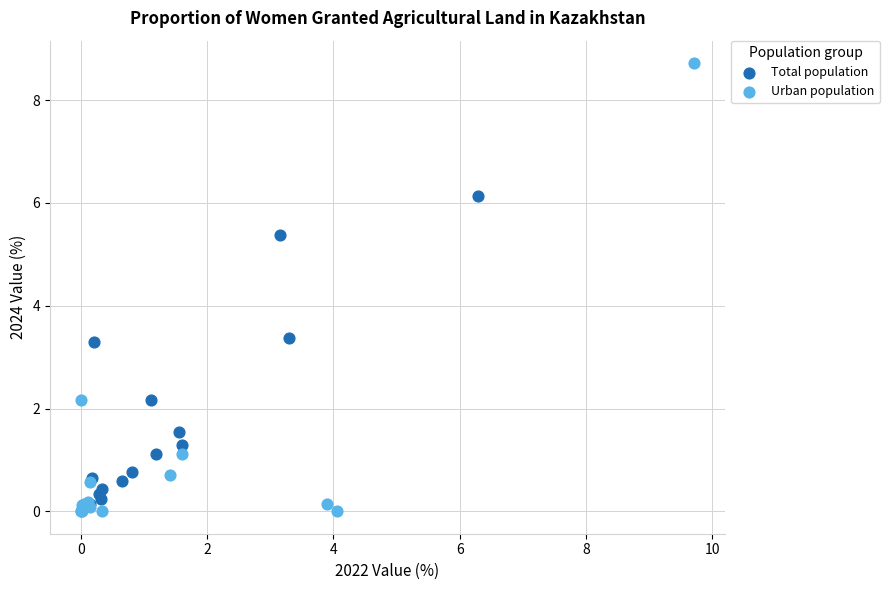

Which series reaches the minimum Y coordinate?

Urban population